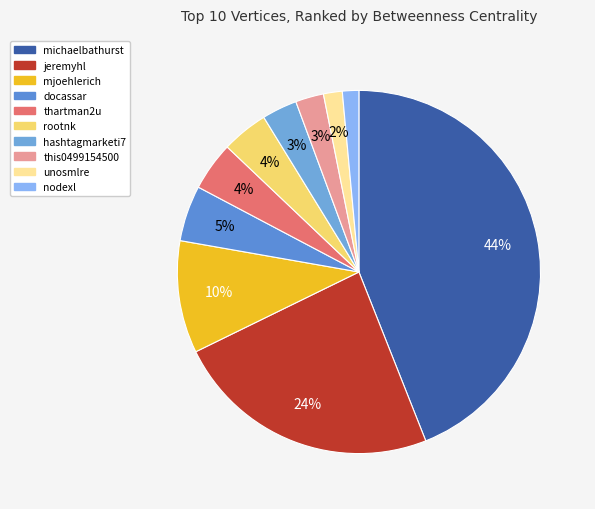

To the nearest percent, what portion does nodexl represent?

1%